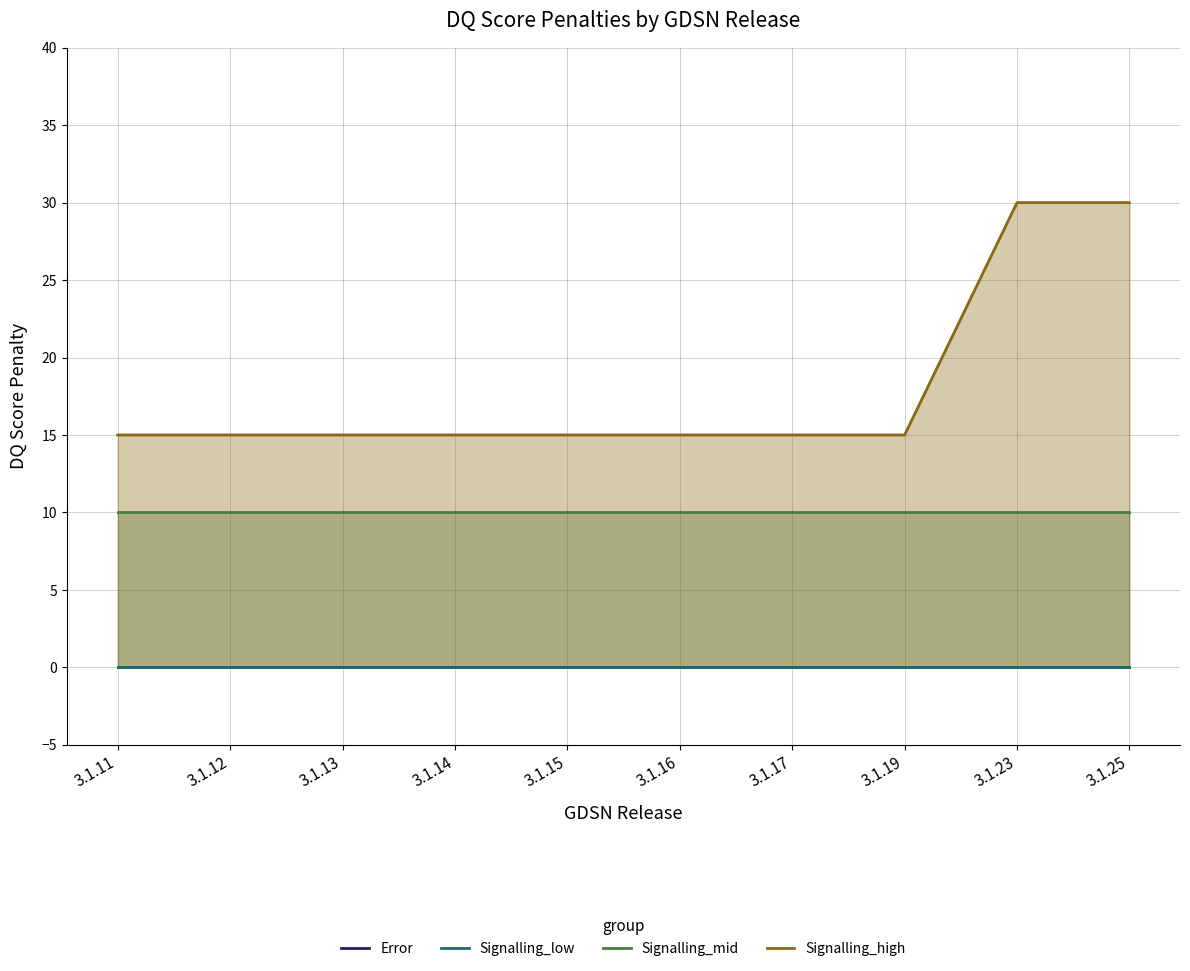

Is it true that Signalling_mid (line) equals 10 at 3.1.12?

True